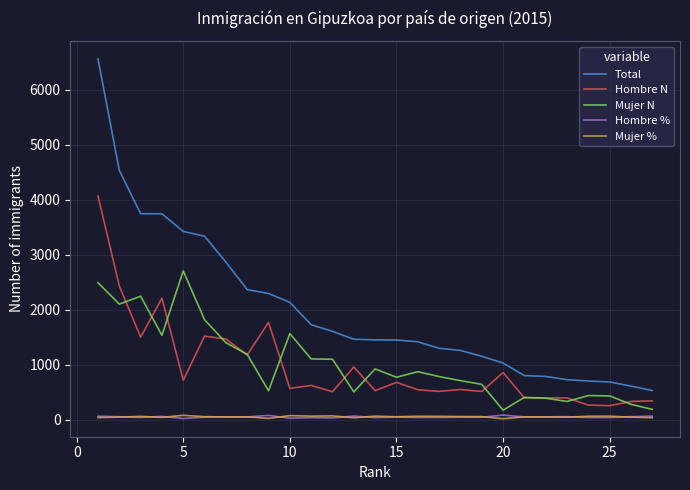

True or false: Total and Mujer N intersect in this chart.

False